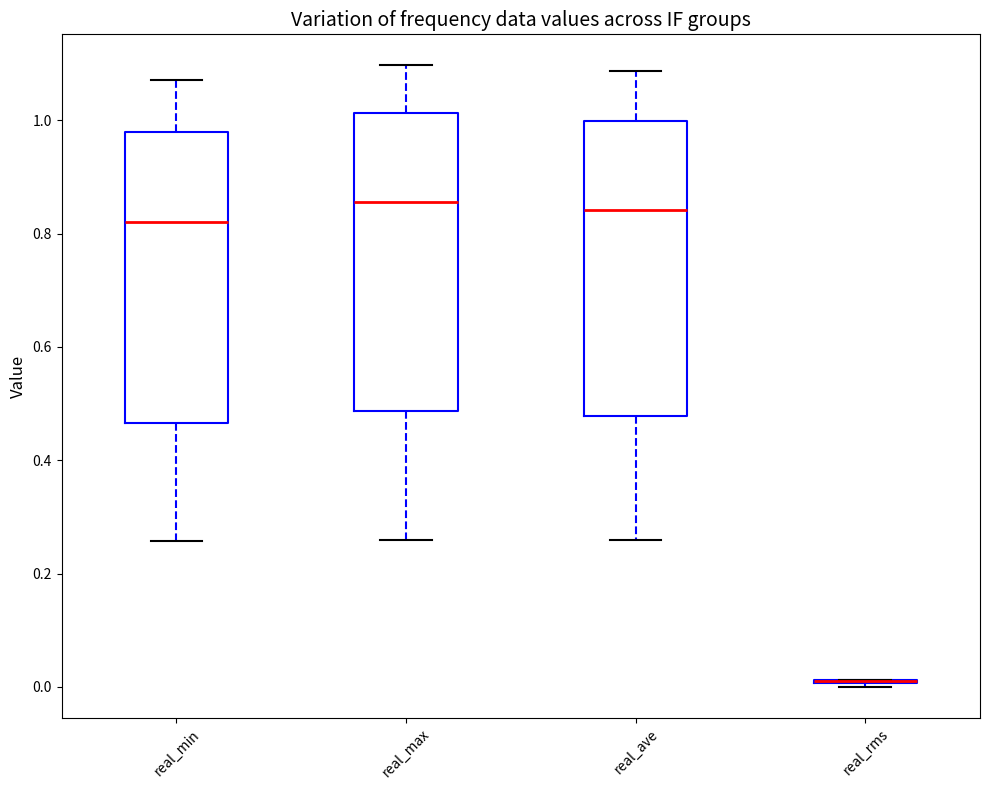

Where is the lower edge of the box for real_max on the y-axis? The values are not printed on the chart, so give them approximately, as read against the axis.

0.48